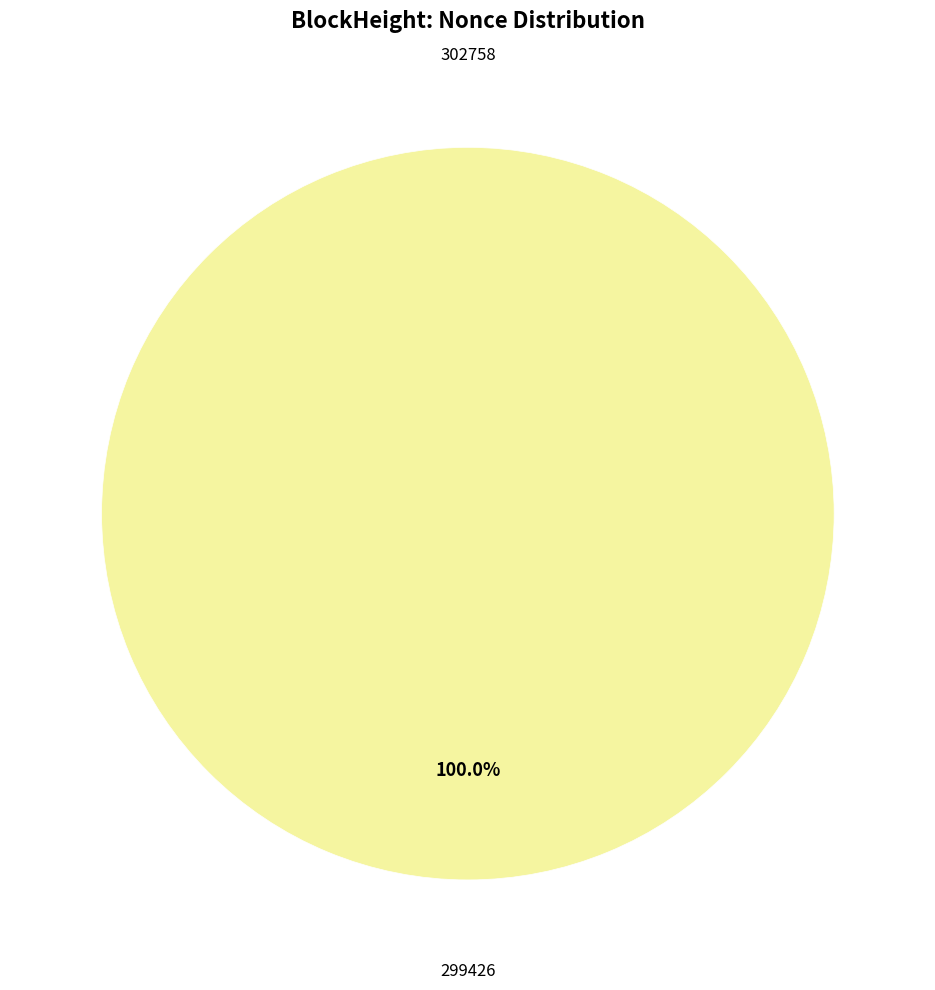

Does 299426 represent more than half of the total?

Yes